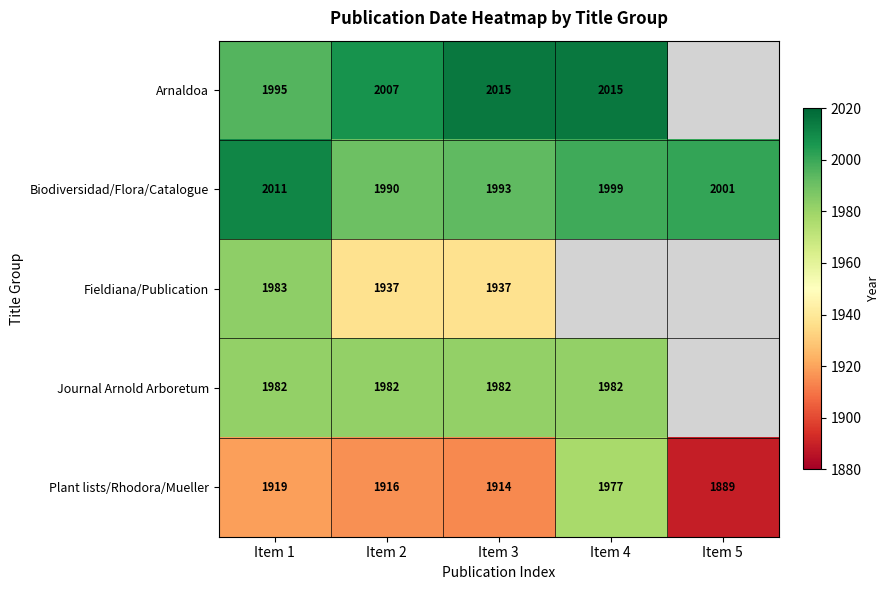

Count the number of categories in the chart.

5